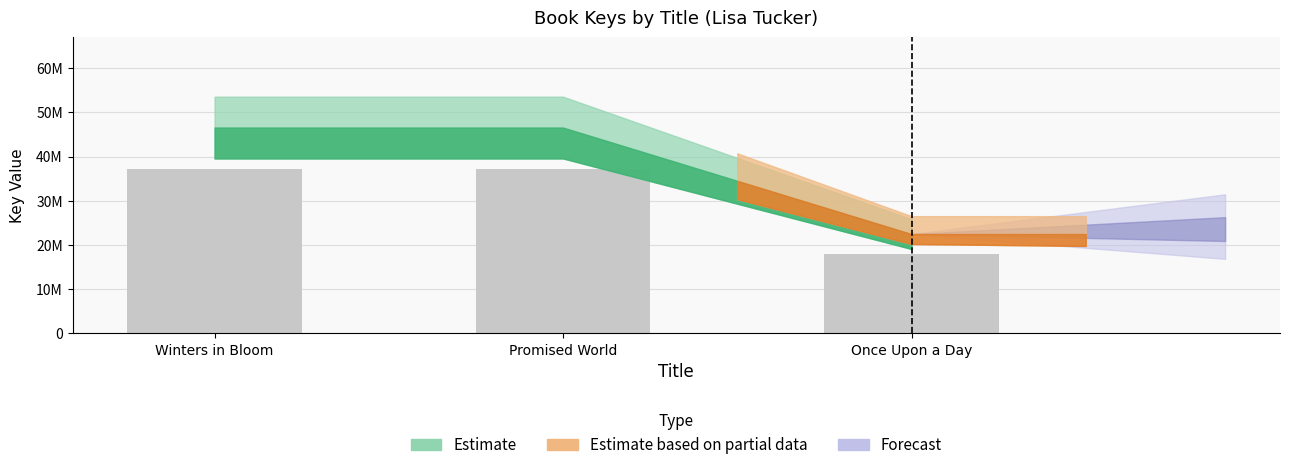

Does the chart contain any negative values?

No